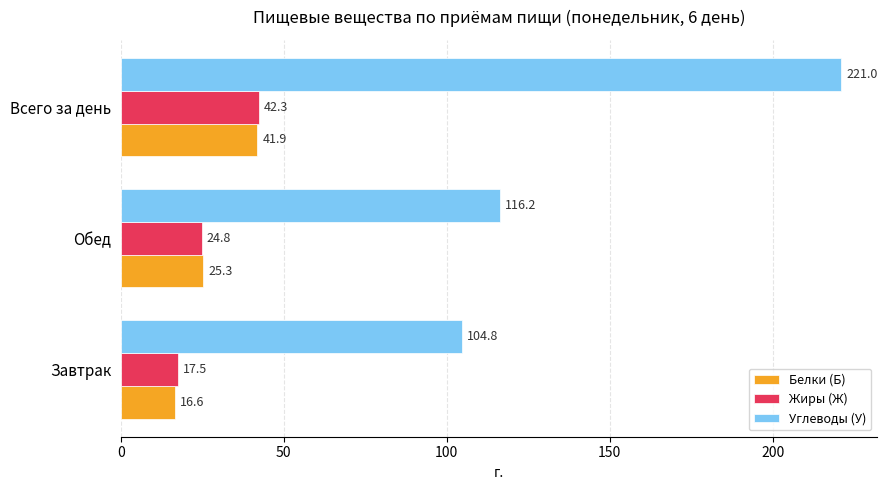

Is it true that Углеводы (У) equals 140.7 at Завтрак?

False